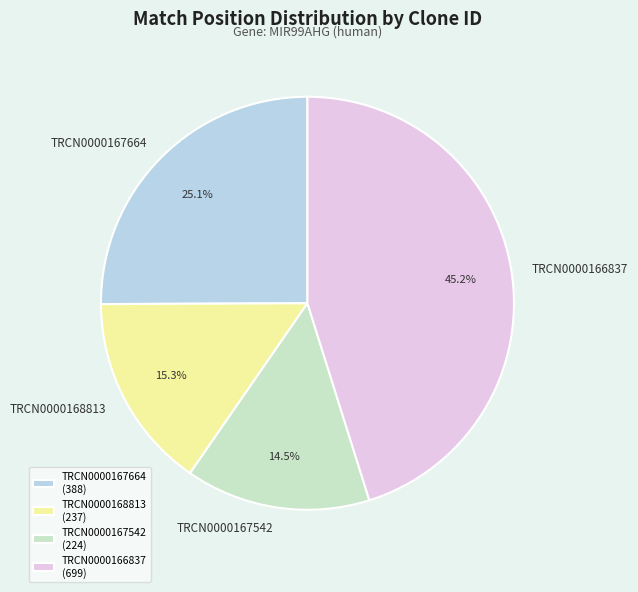

How many slices are in this pie chart?

4